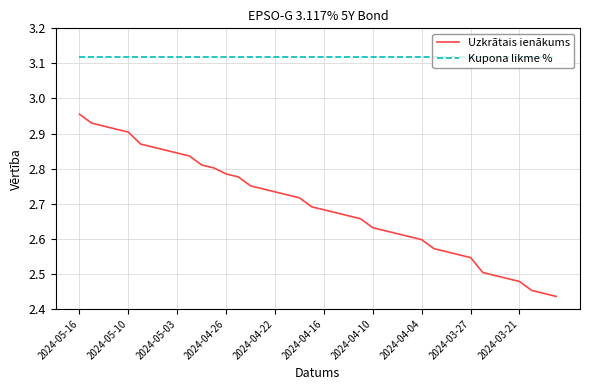

Which series has the largest total across all categories?

Kupona likme %